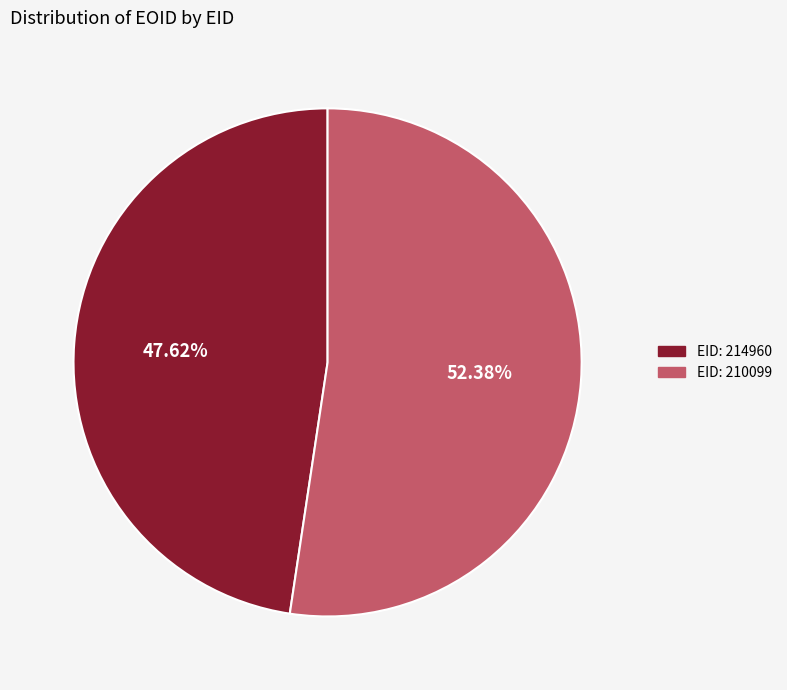

How many segments does this pie chart have?

2